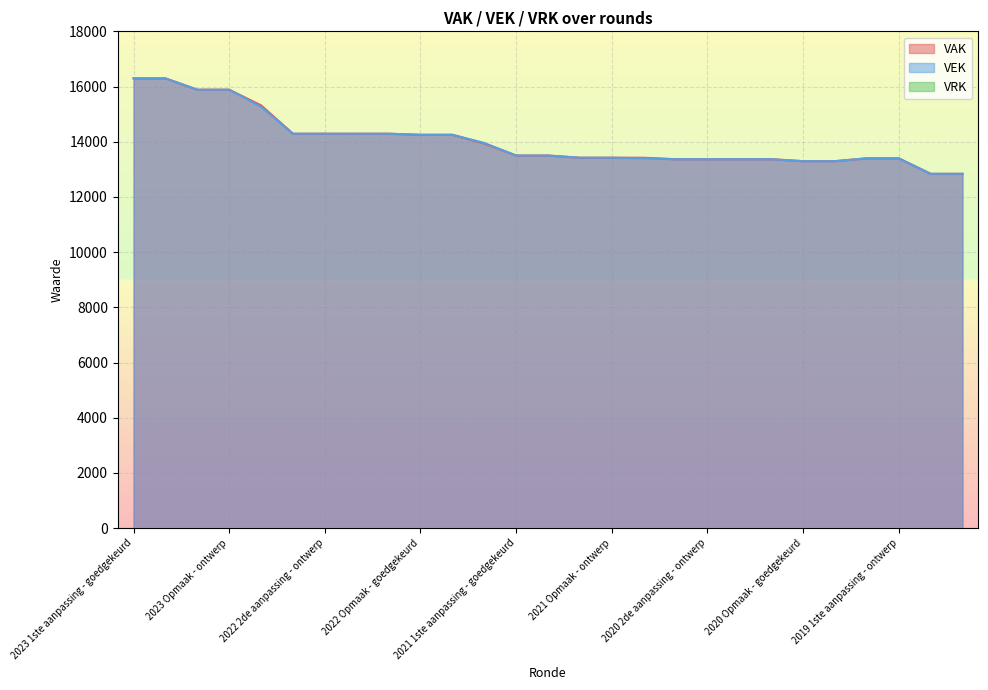

Reading right to left, transcribe all the data shown in this chart.

VAK: 2019 opmaak - ontwerp=12838	2019 opmaak - goedgekeurd=12838	2019 1ste aanpassing - ontwerp=13400	2019 1ste aanpassing - goedgekeurd=13400	2020 Opmaak - ontwerp=13296	2020 Opmaak - goedgekeurd=13296	2020 1ste aanpassing - ontwerp=13367	2020 1ste aanpassing - goedgekeurd=13367	2020 2de aanpassing - ontwerp=13367	2020 2de aanpassing - goedgekeurd=13367	2020 uitvoering=13421	2021 Opmaak - ontwerp=13421	2021 Opmaak - goedgekeurd=13421	2021 1ste aanpassing - ontwerp=13500	2021 1ste aanpassing - goedgekeurd=13500	2021 uitvoering=13936	2022 Opmaak - ontwerp=14252	2022 Opmaak - goedgekeurd=14252	2022 1ste aanpassing - ontwerp=14290	2022 1ste aanpassing - goedgekeurd=14290	2022 2de aanpassing - ontwerp=14290	2022 2de aanpassing - goedgekeurd=14290	2022 uitvoering=15318	2023 Opmaak - ontwerp=15885	2023 Opmaak - goedgekeurd=15885	2023 1ste aanpassing - ontwerp=16296	2023 1ste aanpassing - goedgekeurd=16296
VEK: 2019 opmaak - ontwerp=12838	2019 opmaak - goedgekeurd=12838	2019 1ste aanpassing - ontwerp=13400	2019 1ste aanpassing - goedgekeurd=13400	2020 Opmaak - ontwerp=13296	2020 Opmaak - goedgekeurd=13296	2020 1ste aanpassing - ontwerp=13367	2020 1ste aanpassing - goedgekeurd=13367	2020 2de aanpassing - ontwerp=13367	2020 2de aanpassing - goedgekeurd=13367	2020 uitvoering=13401	2021 Opmaak - ontwerp=13421	2021 Opmaak - goedgekeurd=13421	2021 1ste aanpassing - ontwerp=13500	2021 1ste aanpassing - goedgekeurd=13500	2021 uitvoering=13955	2022 Opmaak - ontwerp=14252	2022 Opmaak - goedgekeurd=14252	2022 1ste aanpassing - ontwerp=14290	2022 1ste aanpassing - goedgekeurd=14290	2022 2de aanpassing - ontwerp=14290	2022 2de aanpassing - goedgekeurd=14290	2022 uitvoering=15263	2023 Opmaak - ontwerp=15885	2023 Opmaak - goedgekeurd=15885	2023 1ste aanpassing - ontwerp=16296	2023 1ste aanpassing - goedgekeurd=16296